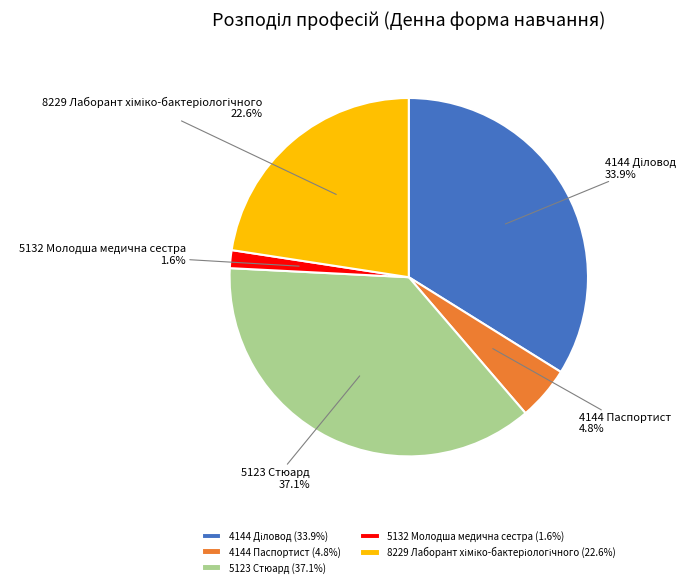

To the nearest percent, what portion does 4144 Паспортист represent?

5%